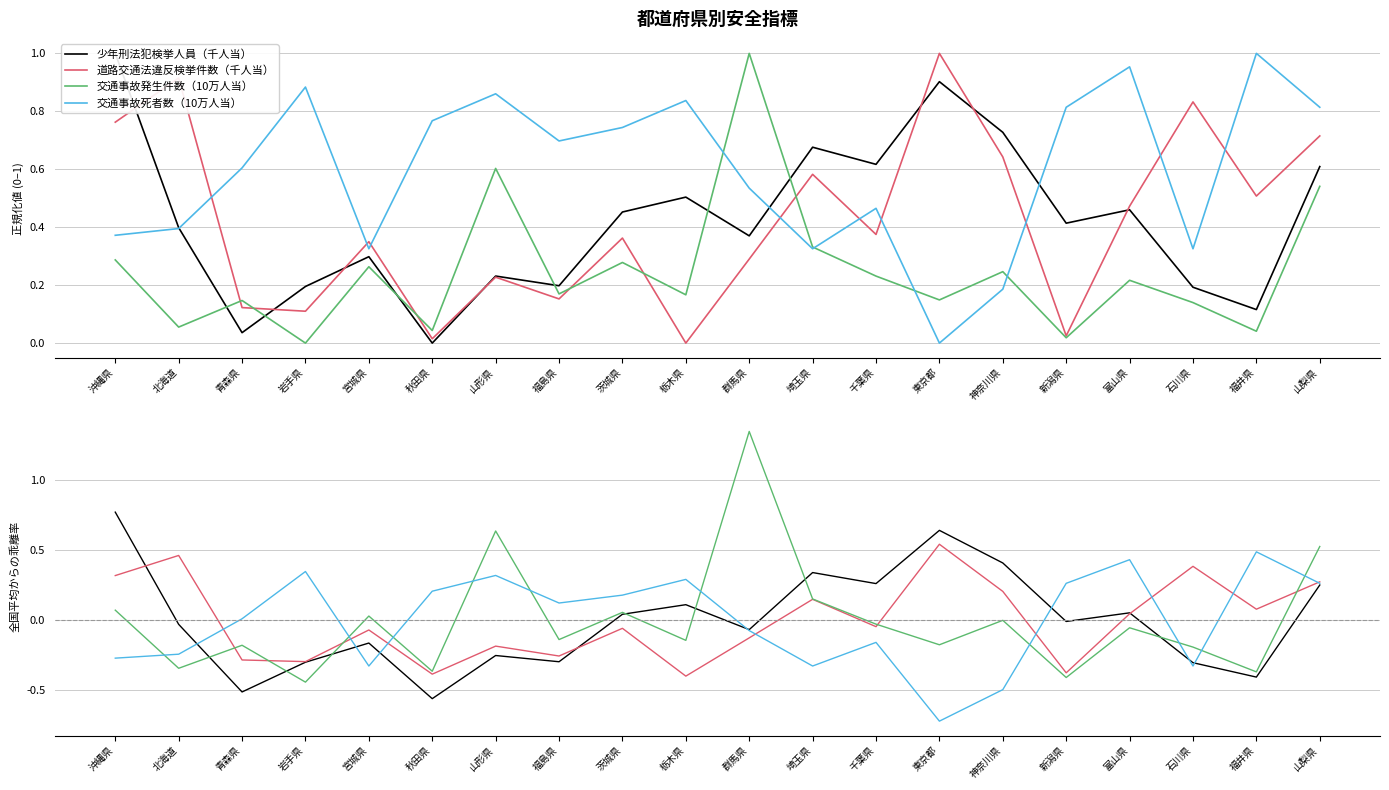

Which category has the lowest value across all series?

東京都